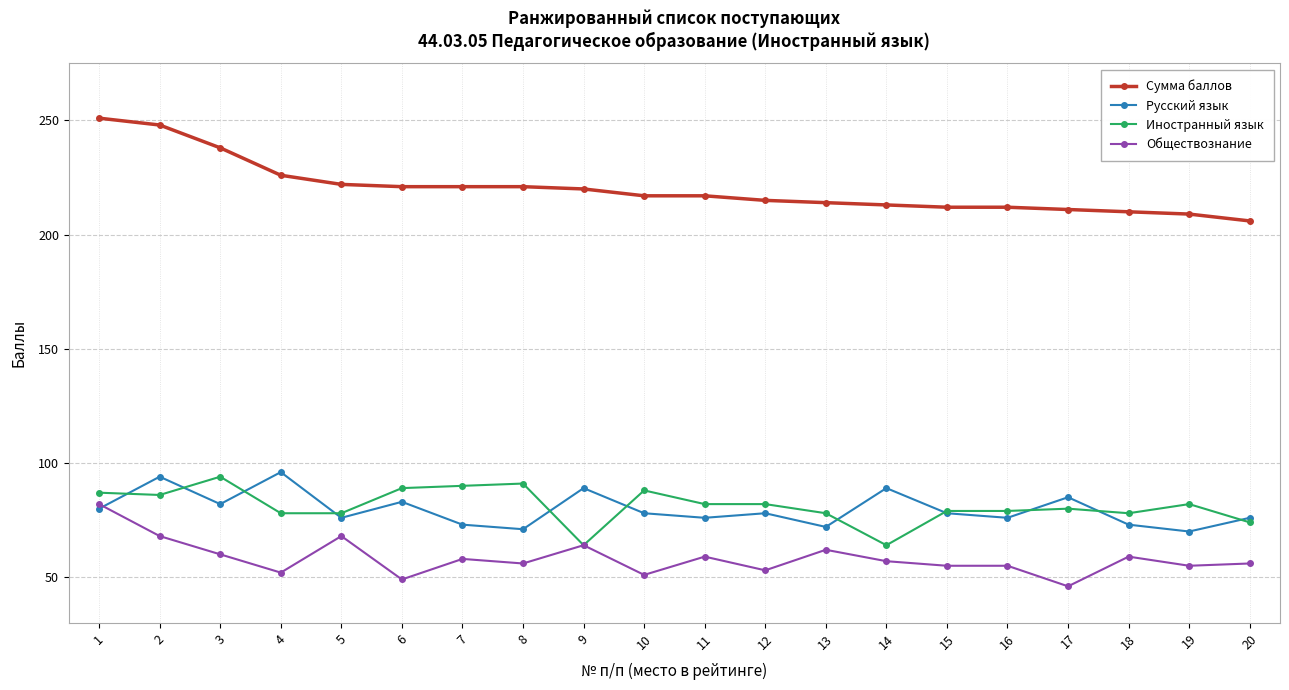

Rank the series by their maximum value, from lowest to highest.

Обществознание, Иностранный язык, Русский язык, Сумма баллов